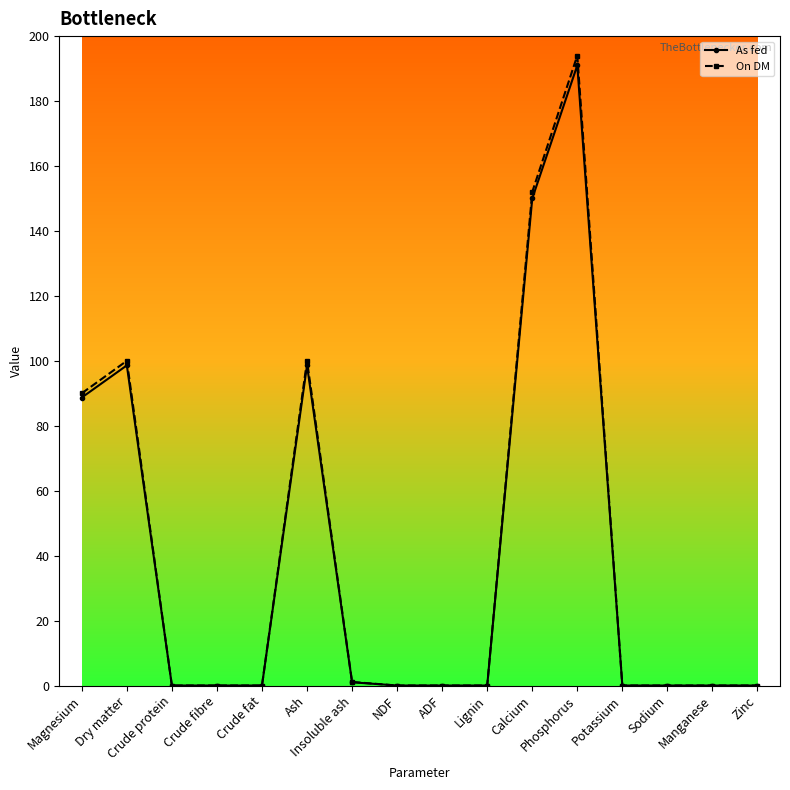

What is the label of the 7th point from the right?

Lignin